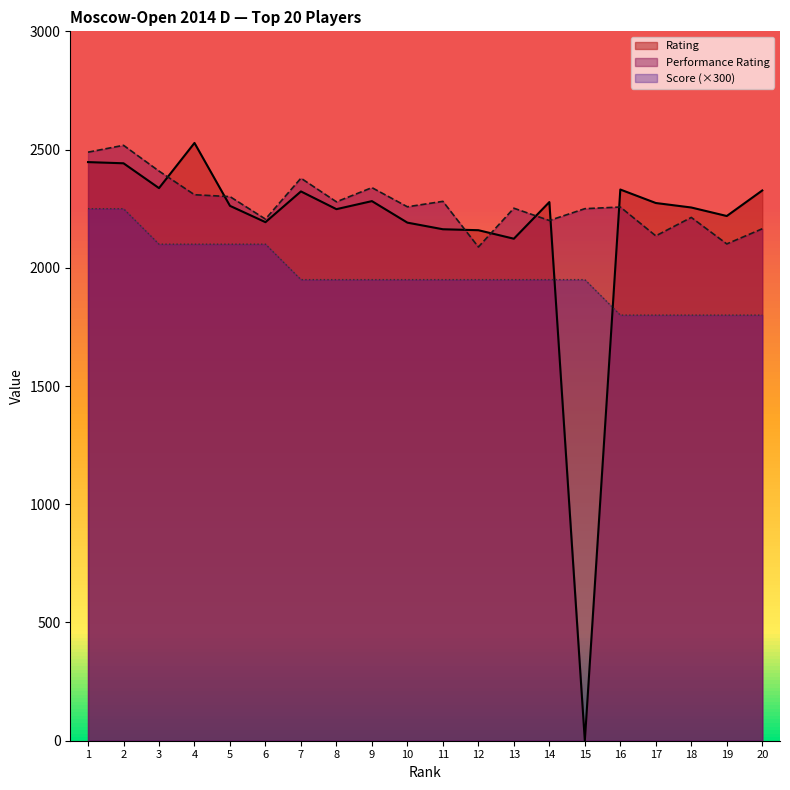

True or false: Rating and Performance Rating intersect in this chart.

True